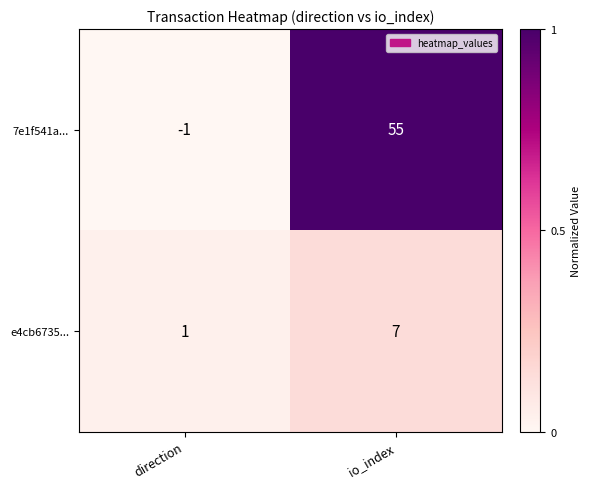

At which category is the sum across all series the highest?

io_index